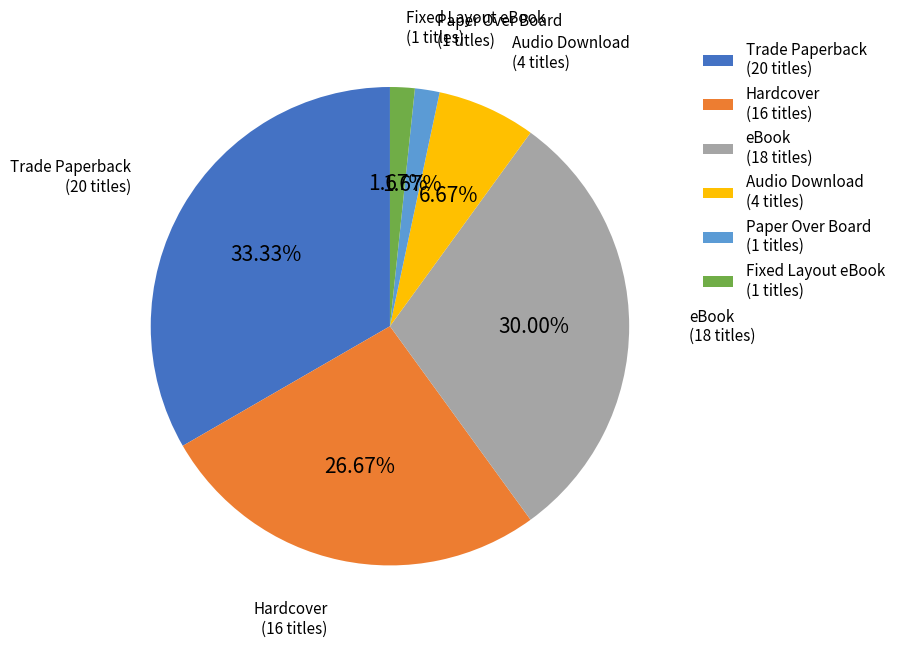

Is Paper Over Board the majority of the pie?

No